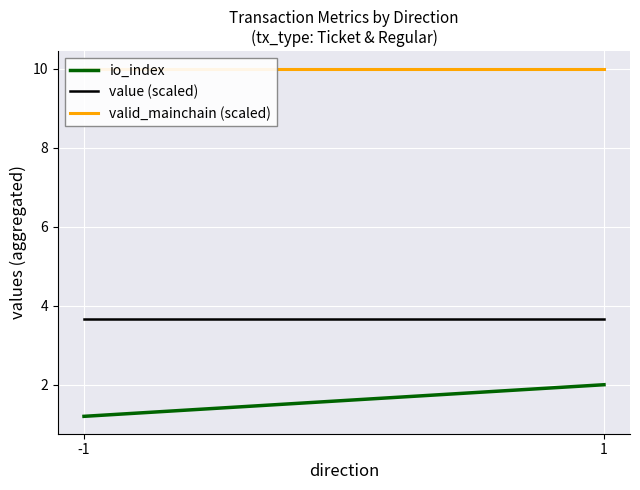

Reading left to right, what are all the values shown in this chart?

io_index: -1=1.2	1=2.0
value (scaled): -1=3.7	1=3.7
valid_mainchain (scaled): -1=10.0	1=10.0